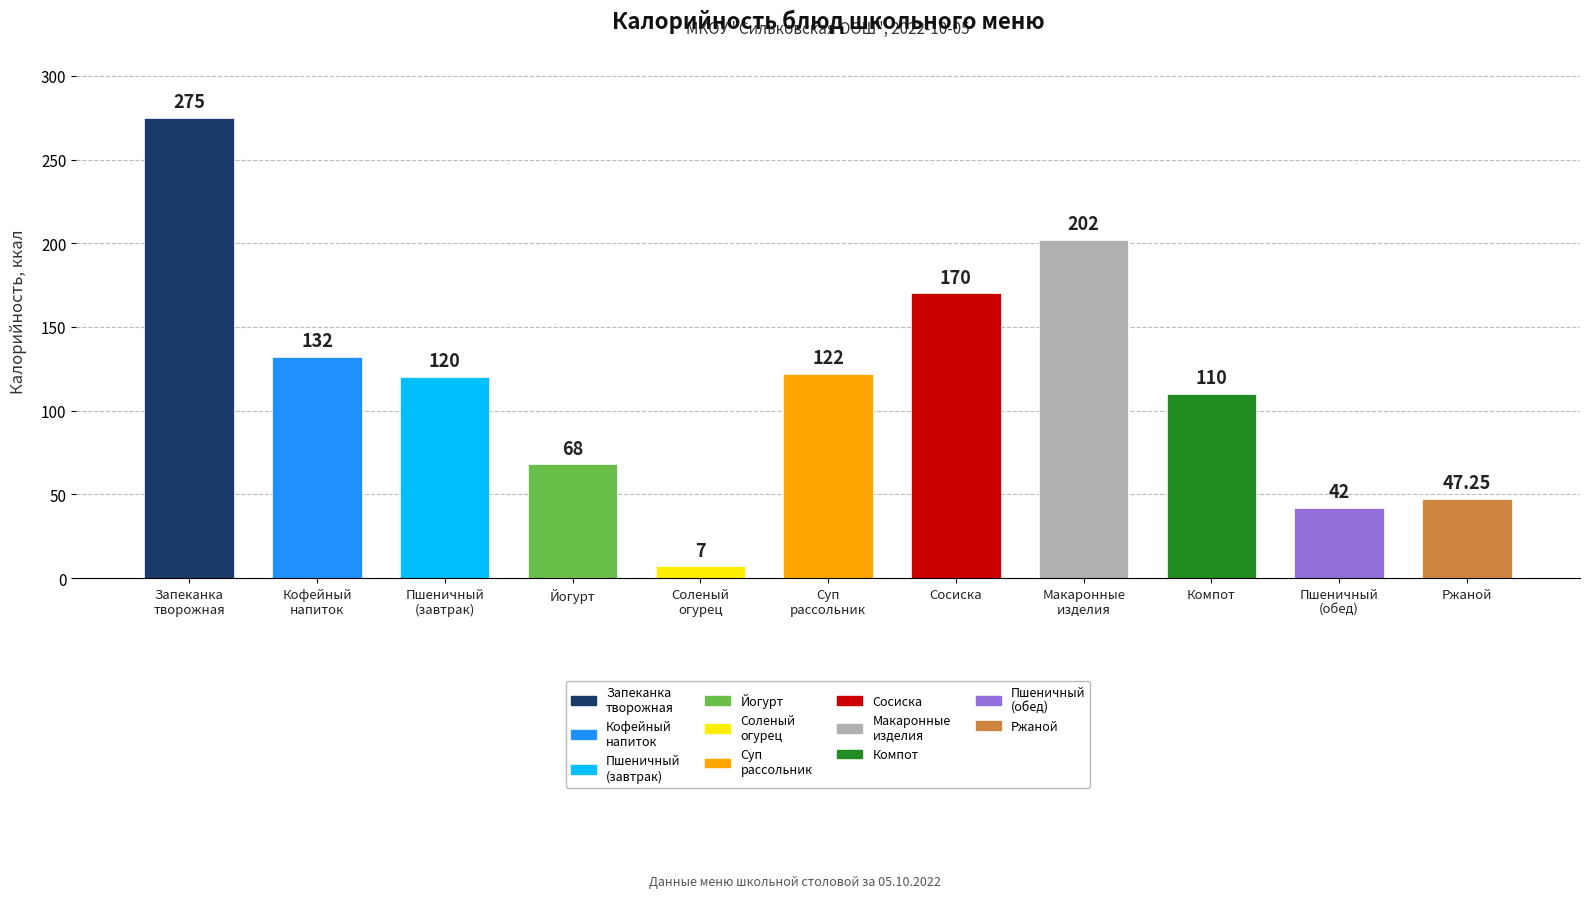

The chart shows a value of 63.9 at пшеничный (обед). True or false?

False